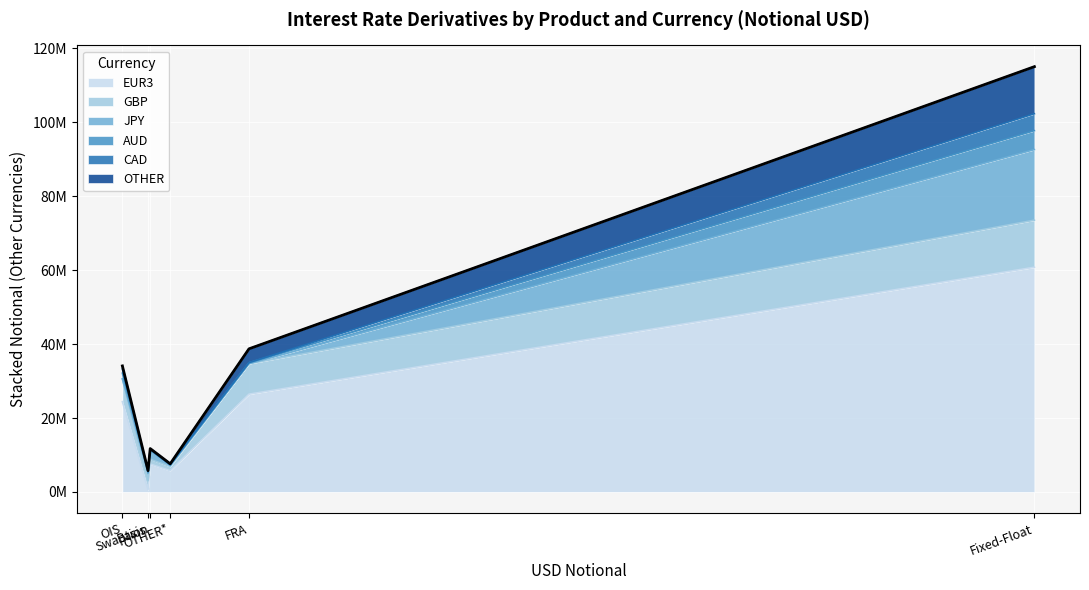

What are all the series names shown in the legend?

EUR3, GBP, JPY, AUD, CAD, OTHER